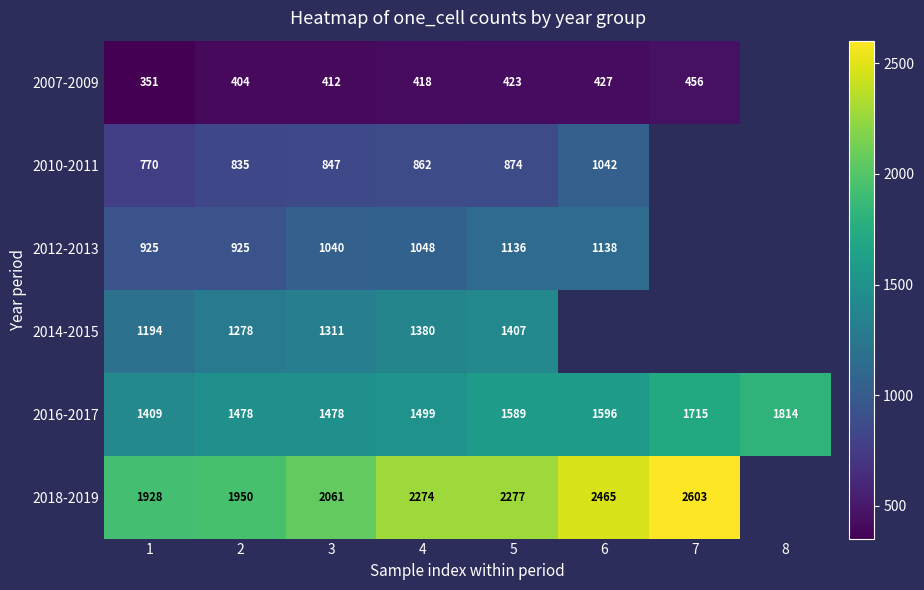

Is the value of 2010-2011 at 6 greater than the value of 2012-2013 at 1?

Yes